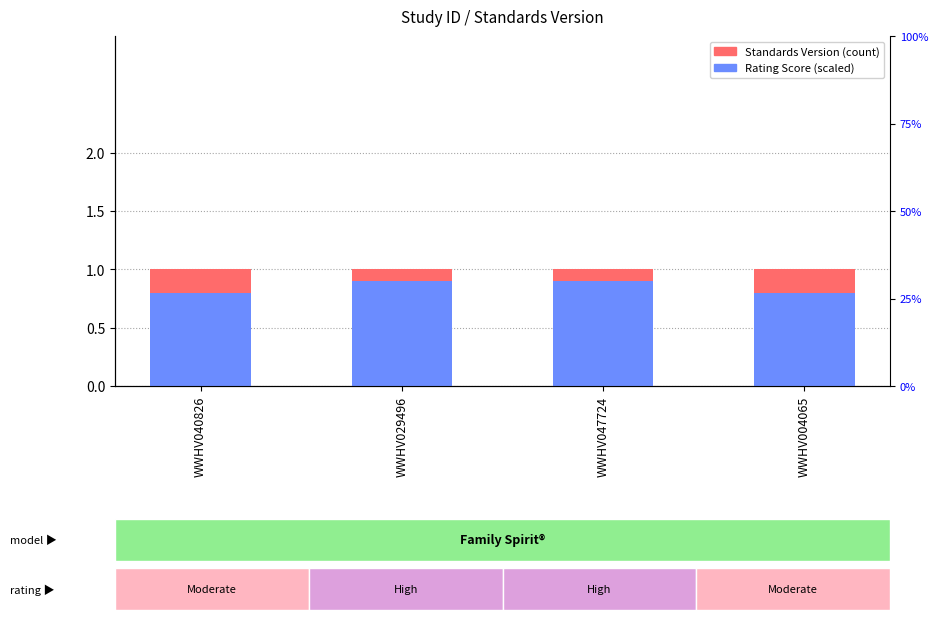

What are all the series names shown in the legend?

Standards Version, Rating Score